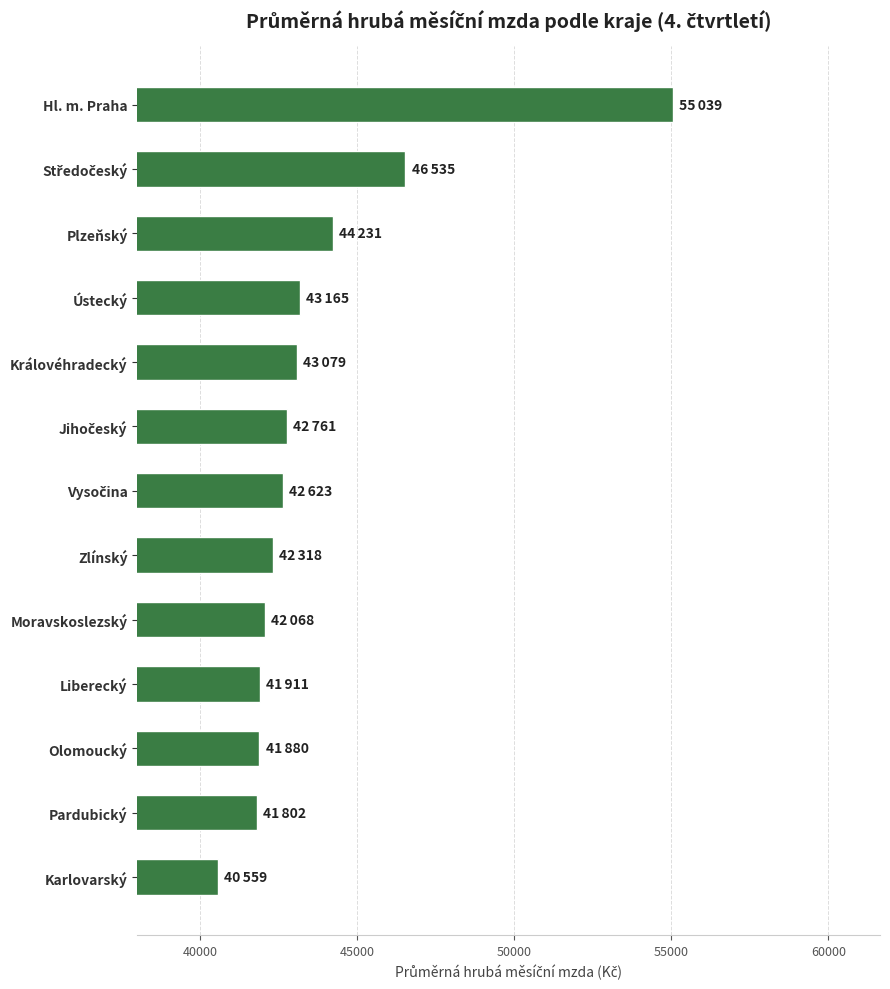

How many bars are there in total?

13